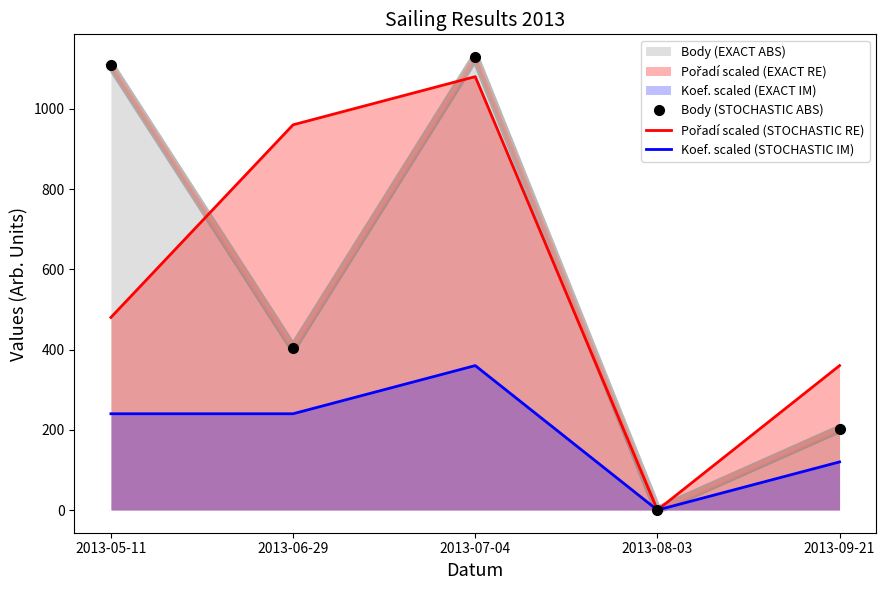

How many Pořadí scaled (STOCHASTIC RE) values are between 360 and 960?

3